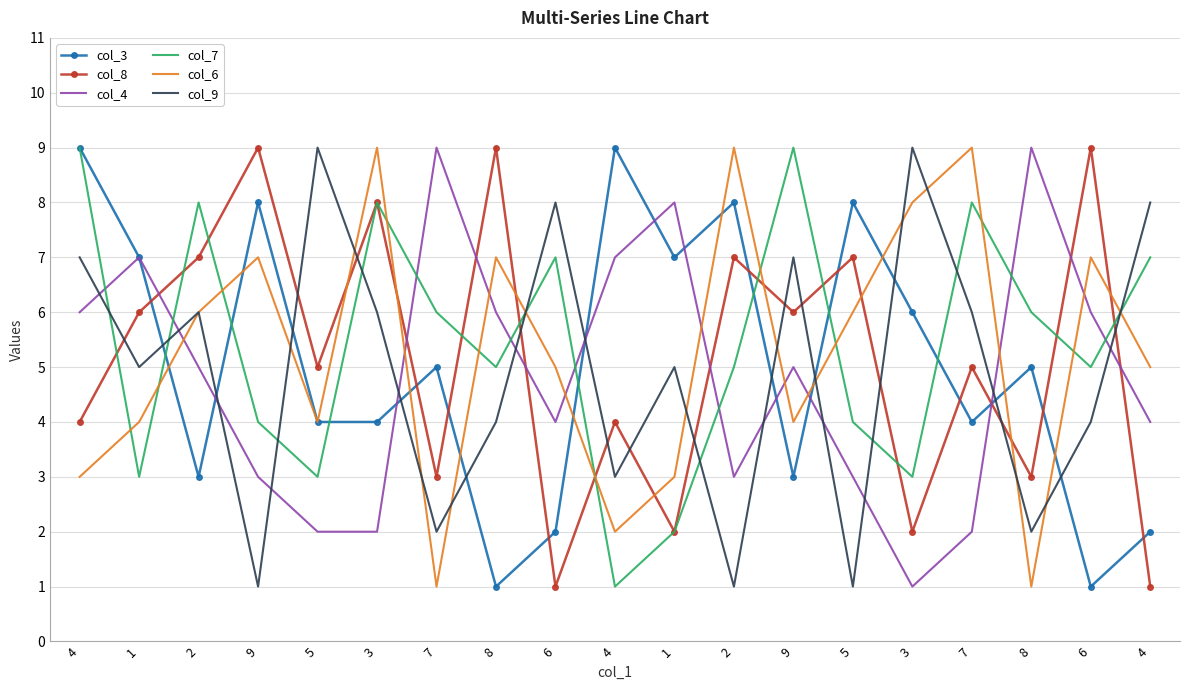

What is the difference between the second highest and second lowest values in the col_7 series?

7